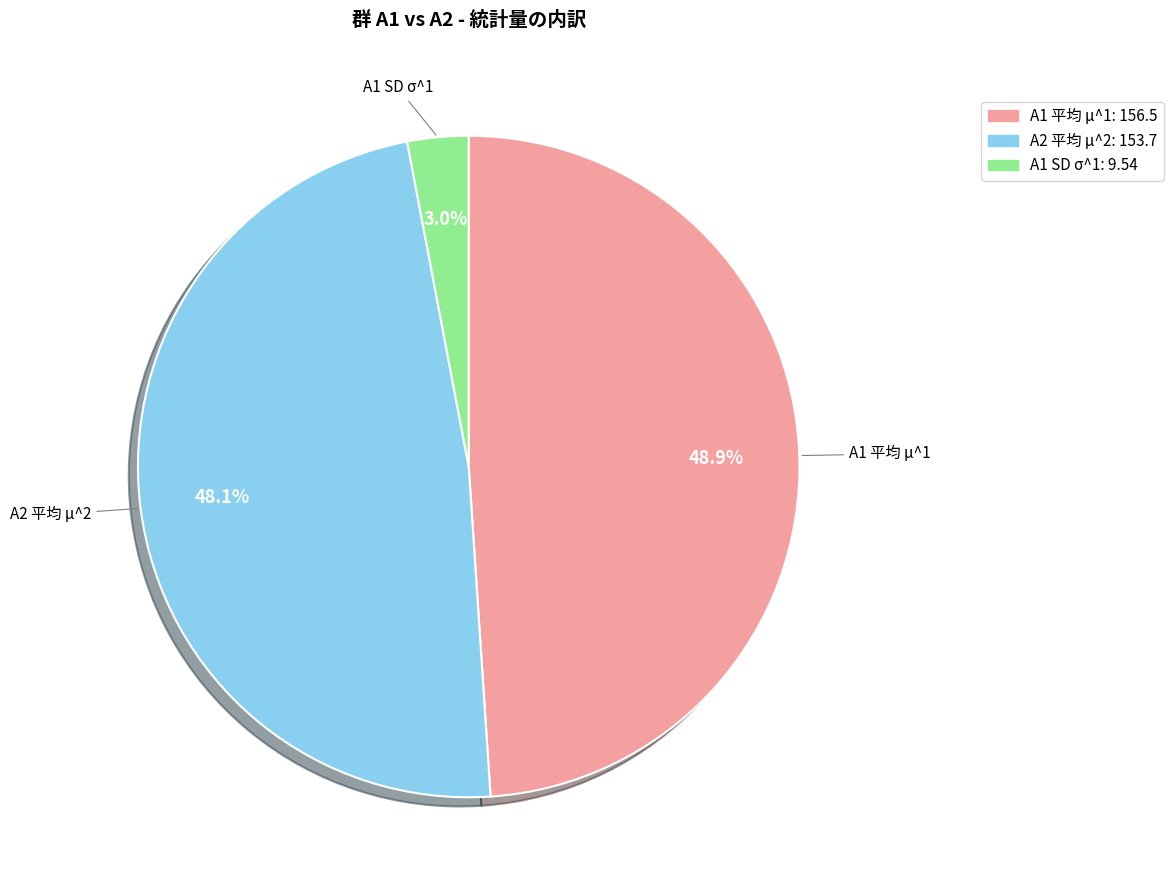

Is the sum of A1 平均 μ^1 and A2 平均 μ^2 greater than half?

Yes